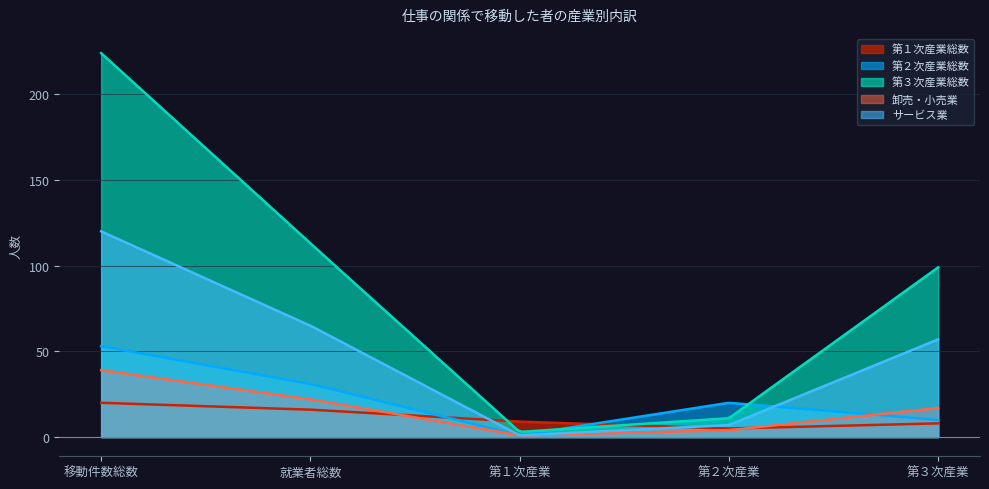

True or false: サービス業 and 第１次産業総数 cross at least once.

True